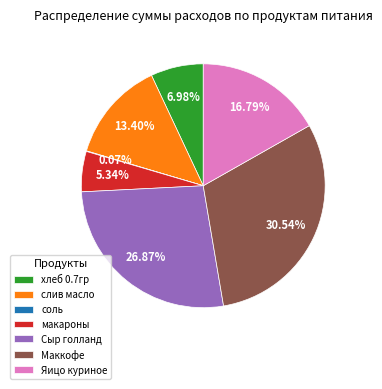

What is the ratio of the value at Сыр голланд to the value at Маккофе?

0.9